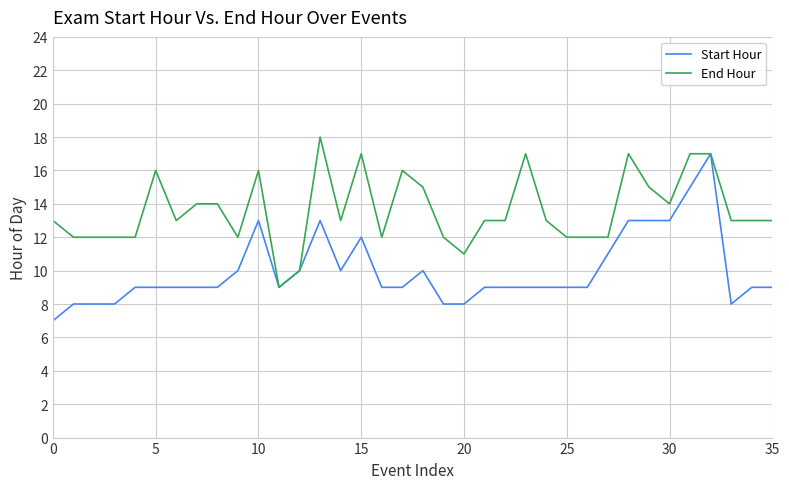

Rank the series by their maximum value, from lowest to highest.

Start Hour, End Hour